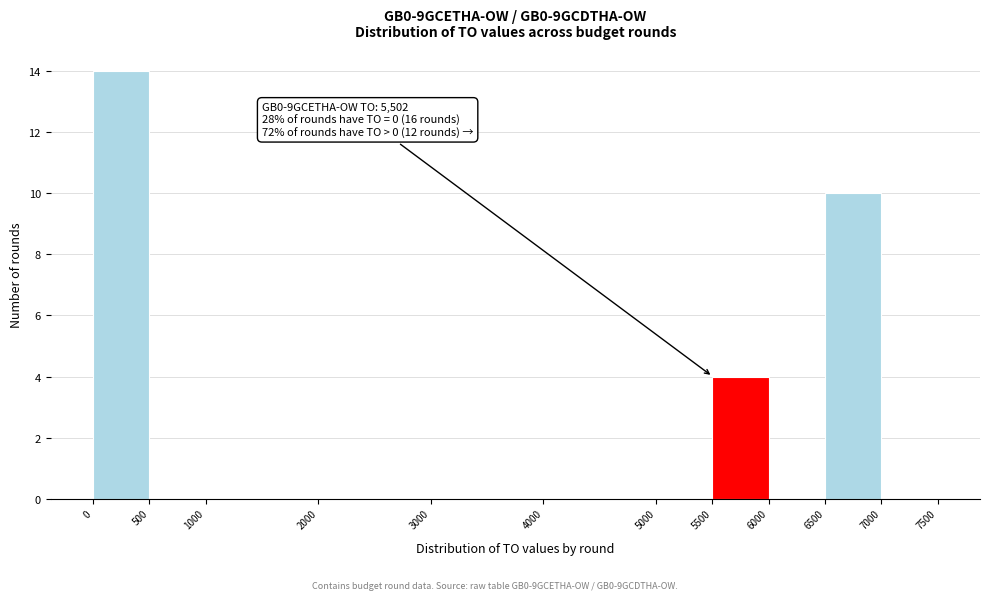

Which range on the x-axis has the tallest bar?

0 to 500